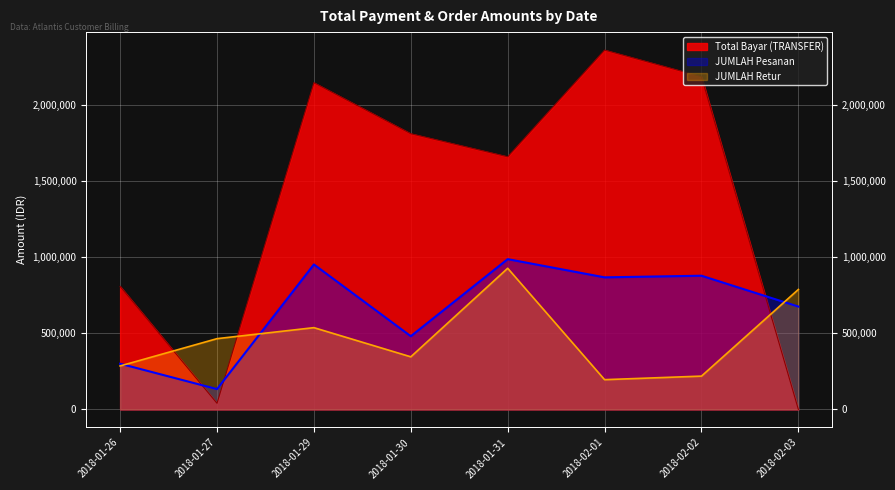

How many lines are shown in the chart?

3